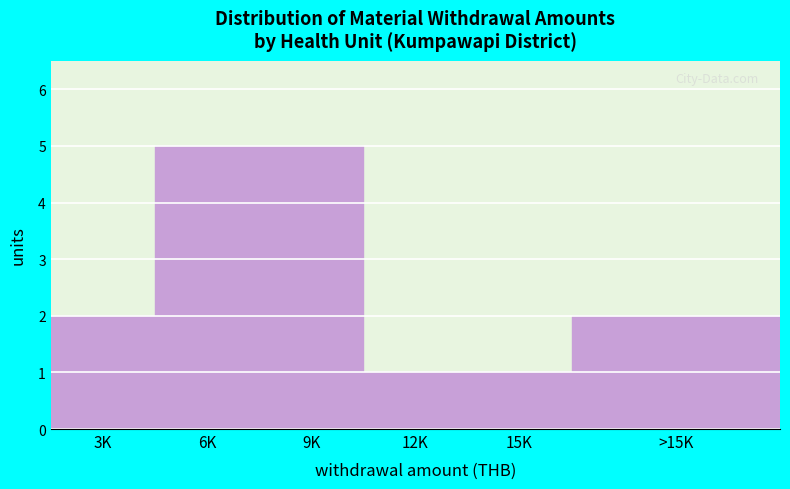

Reading left to right, list all the values displayed in this chart.

2	5	5	1	1	2